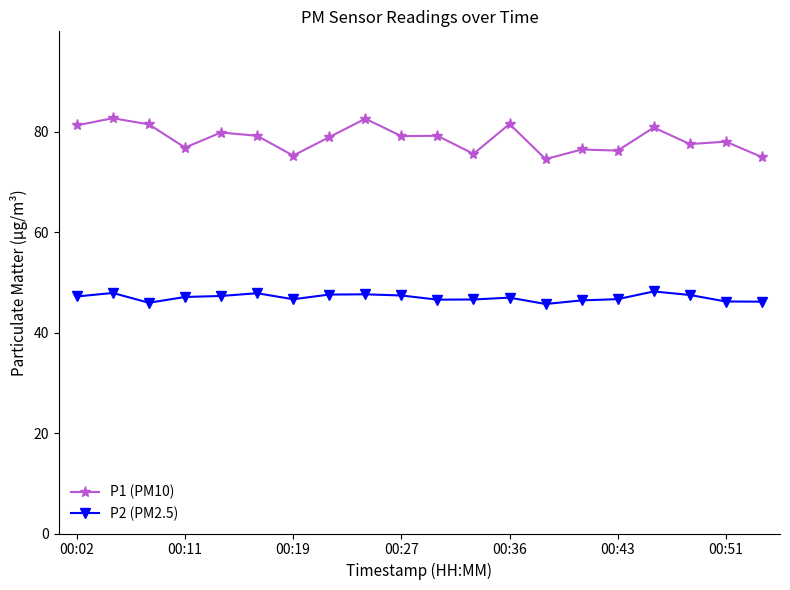

At how many categories does at least one series exceed 50?

20